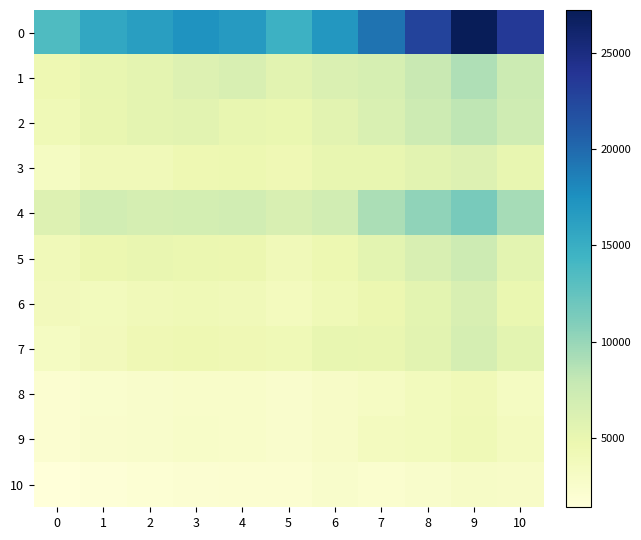

Reading left to right, transcribe all the data shown in this chart.

0: 0=13596	1=15555	2=16331	3=17314	4=16647	5=14637	6=16930	7=19360	8=22776	9=27213	10=23546
1: 0=4462	1=5084	2=5342	3=5939	4=6429	5=5575	6=6172	7=6566	8=7679	9=8887	10=7419
2: 0=4160	1=5007	2=5379	3=5536	4=5081	5=4900	6=5548	7=6261	8=7284	9=8246	10=7186
3: 0=3312	1=4004	2=4019	3=4447	4=4622	5=4319	6=5082	7=5047	8=5622	9=5999	10=5082
4: 0=6018	1=6987	2=6707	3=6779	4=6947	5=6373	6=6963	7=9098	8=10277	9=11388	10=9312
5: 0=3965	1=4705	2=4972	3=4785	4=4626	5=3972	6=4527	7=5485	8=6426	9=7314	10=5512
6: 0=3751	1=3652	2=3952	3=4219	4=3966	5=3536	6=4153	7=4689	8=5504	9=6401	10=4896
7: 0=3222	1=3778	2=4240	3=4490	4=4291	5=4222	6=5036	7=4930	8=5559	9=6645	10=5441
8: 0=2192	1=2402	2=2545	3=2706	4=2643	5=2419	6=2888	7=3137	8=3660	9=4080	10=3254
9: 0=2181	1=2463	2=2543	3=2710	4=2637	5=2410	6=2869	7=3431	8=3714	9=4220	10=3486
10: 0=1399	1=1667	2=1893	3=2039	4=2113	5=2121	6=2556	7=2247	8=2575	9=3002	10=2853